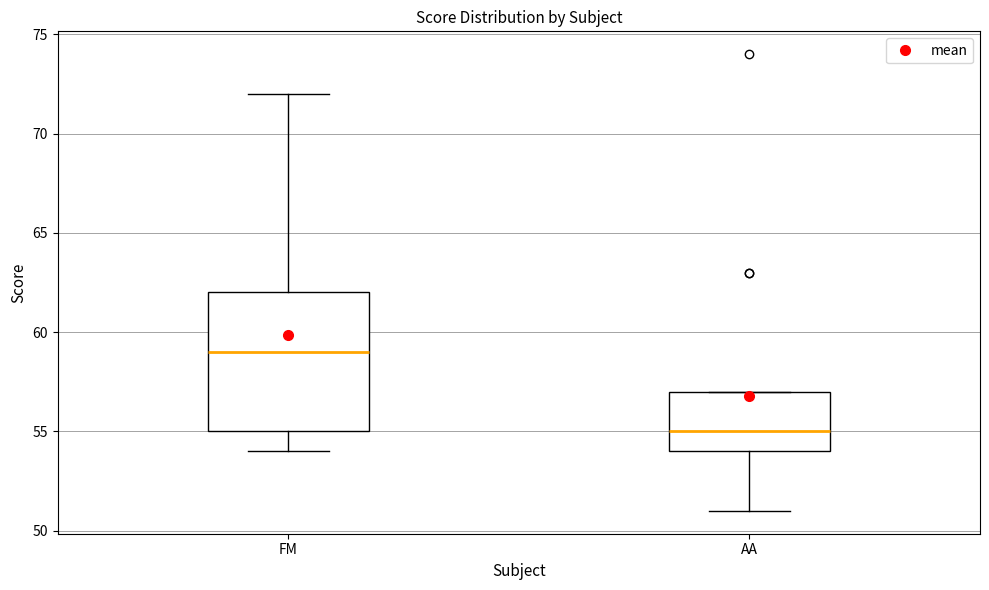

Where does the upper whisker of the box for FM end on the y-axis? The values are not printed on the chart, so give them approximately, as read against the axis.

72